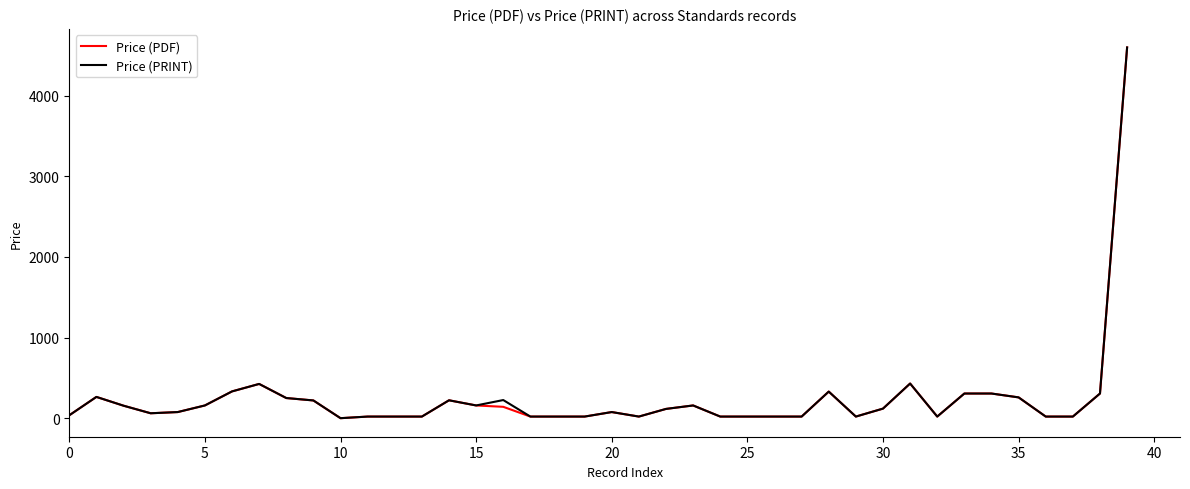

Count the number of categories in the chart.

40